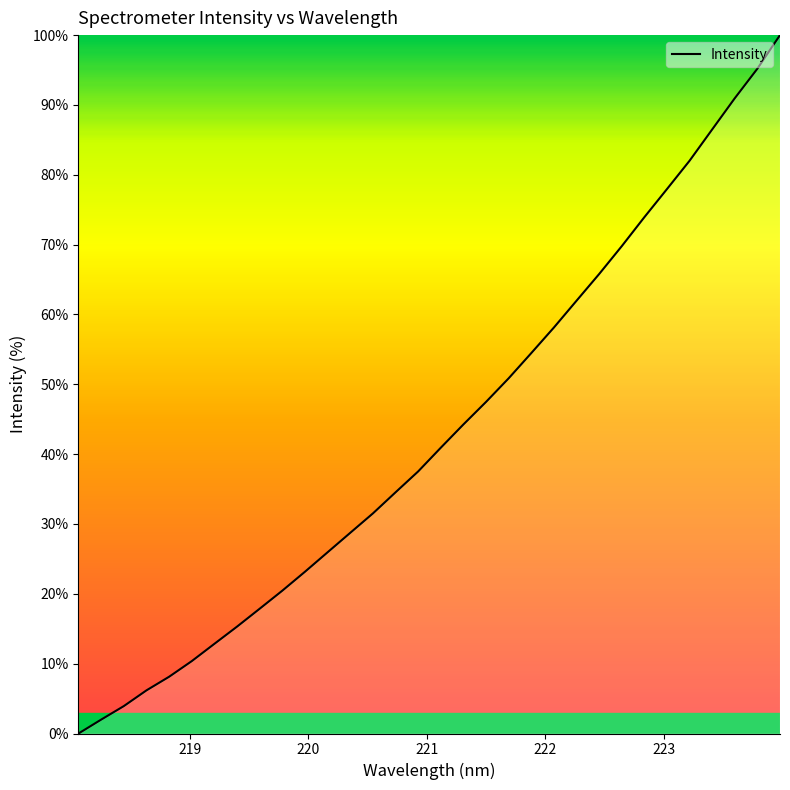

What is the greatest value displayed?

100.0